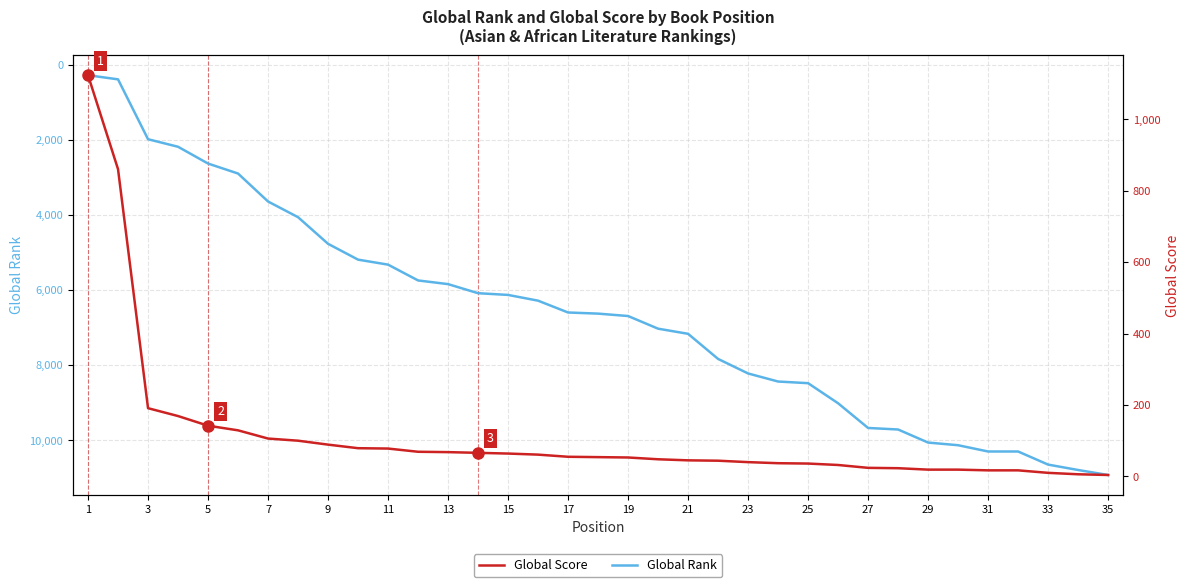

Rank the series by their average value, from lowest to highest.

Global Score, Global Rank